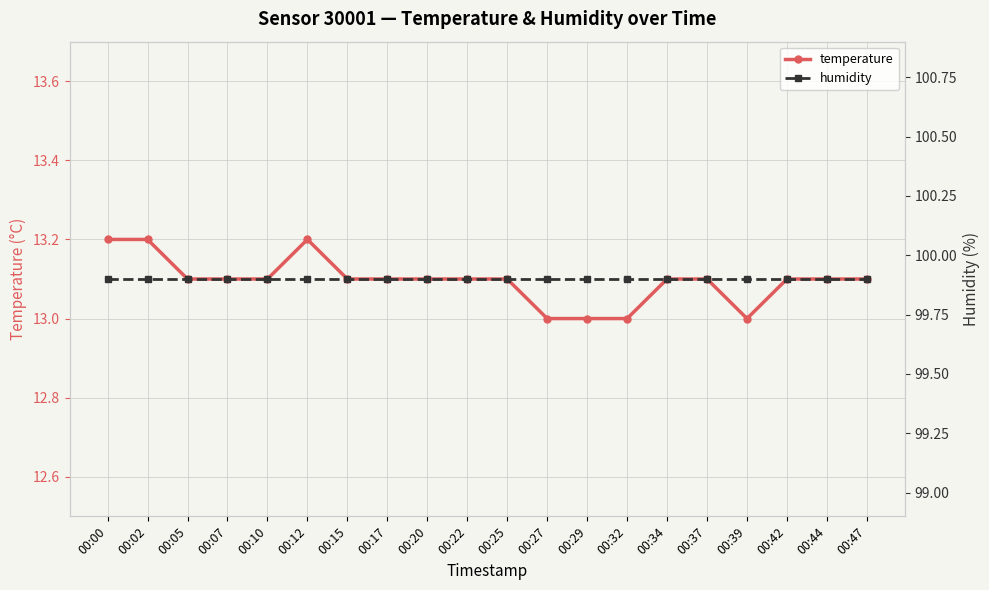

Rank the series at 00:20 from highest to lowest value.

humidity, temperature